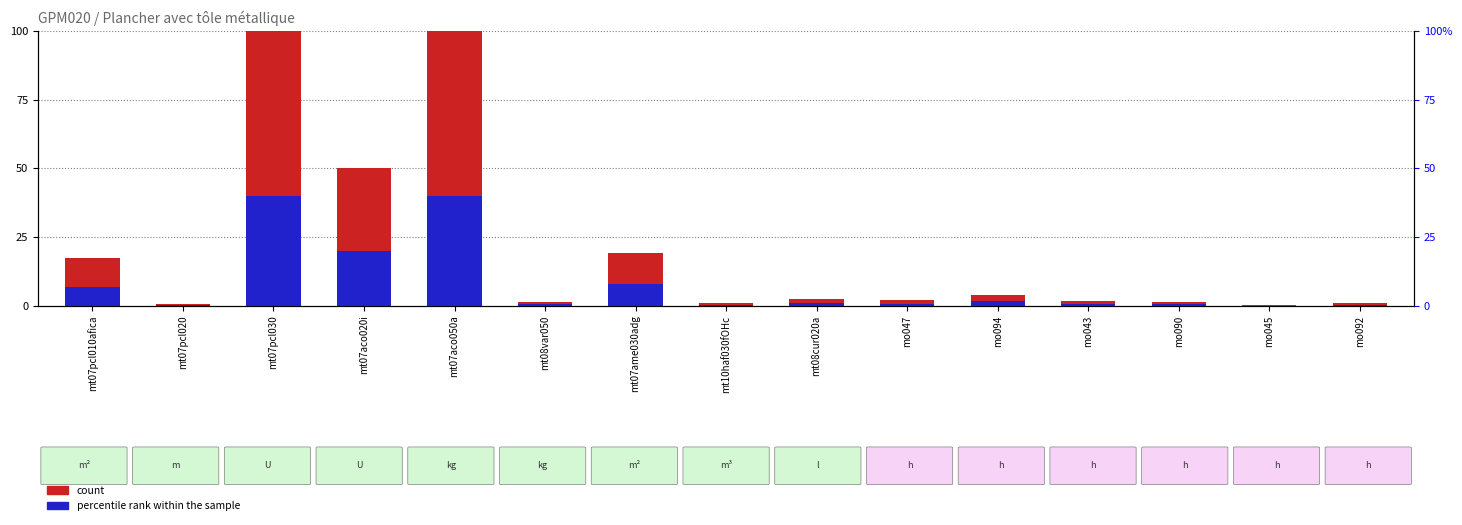

Which label corresponds to the largest value in the chart?

mt07pcl030